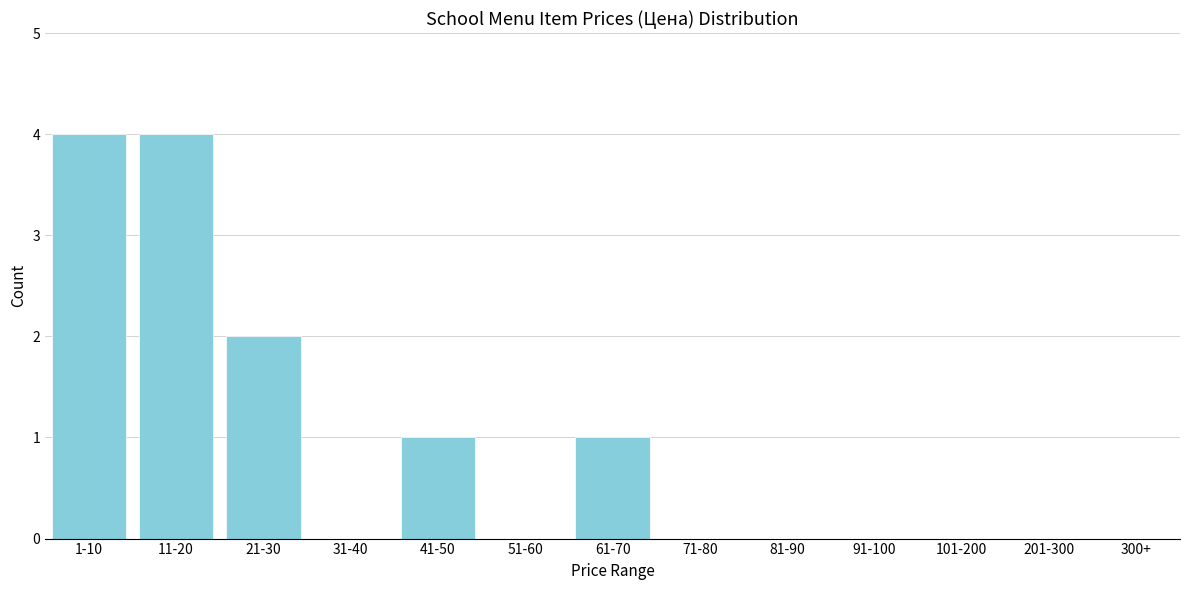

Reading left to right, extract all data points from this chart.

1-10=4	11-20=4	21-30=2	31-40=0	41-50=1	51-60=0	61-70=1	71-80=0	81-90=0	91-100=0	101-200=0	201-300=0